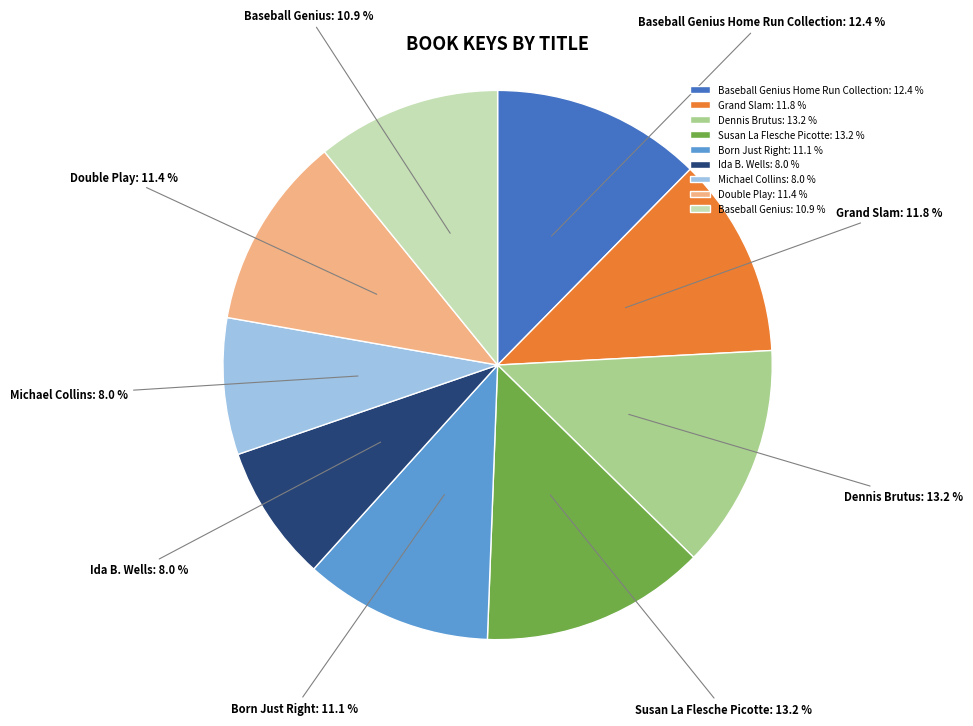

Is there a majority slice in this chart?

No